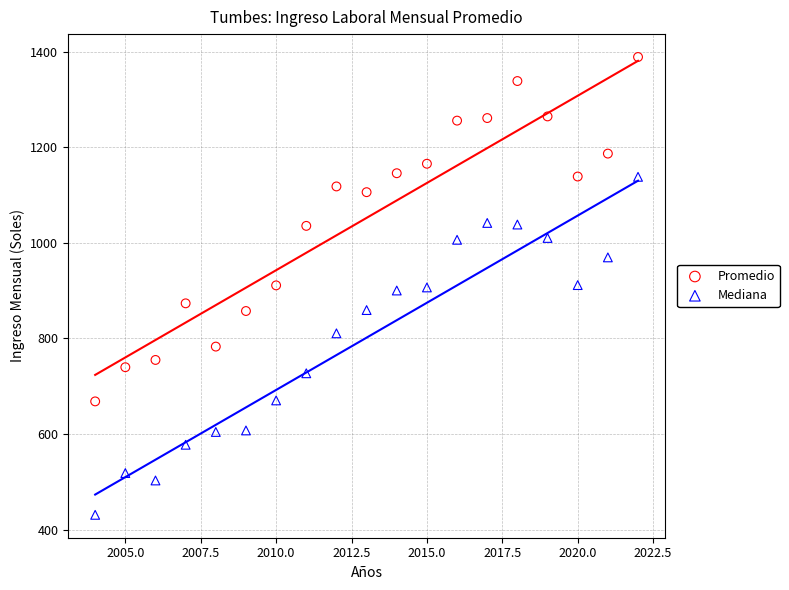

Across all data points, what is the range of Y values (max minus min)?

957.8